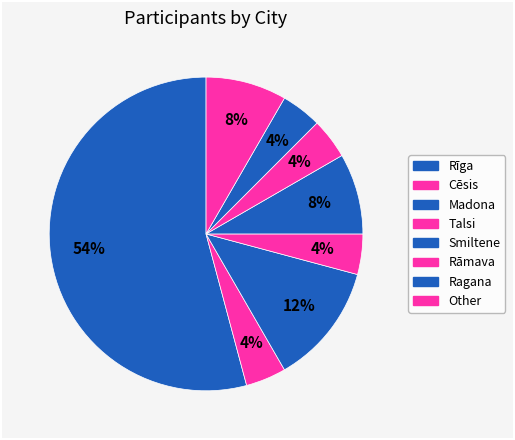

Count the number of slices in the pie.

8